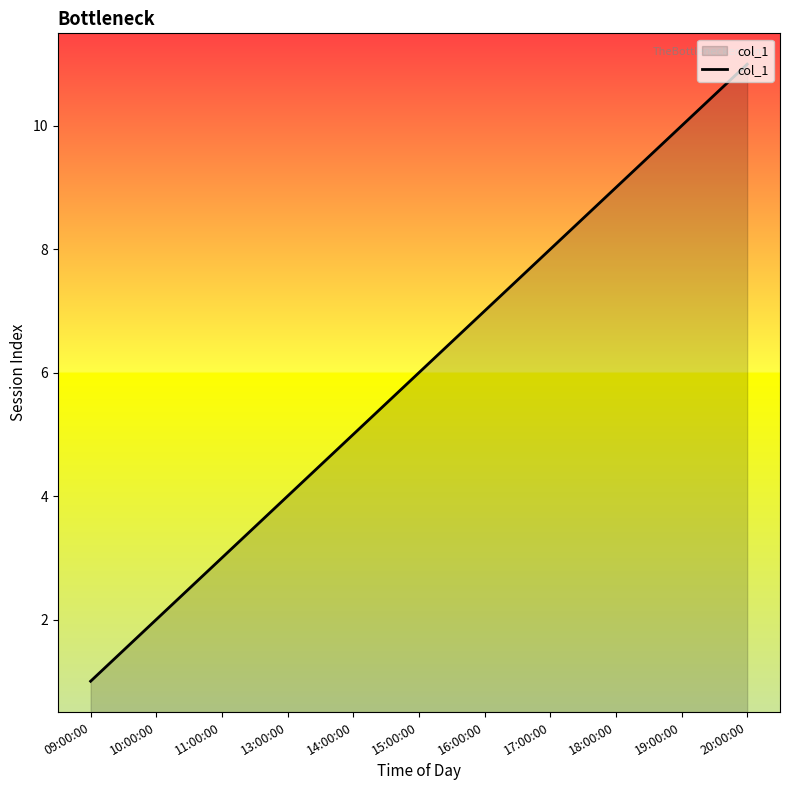

What is the greatest value displayed?

11